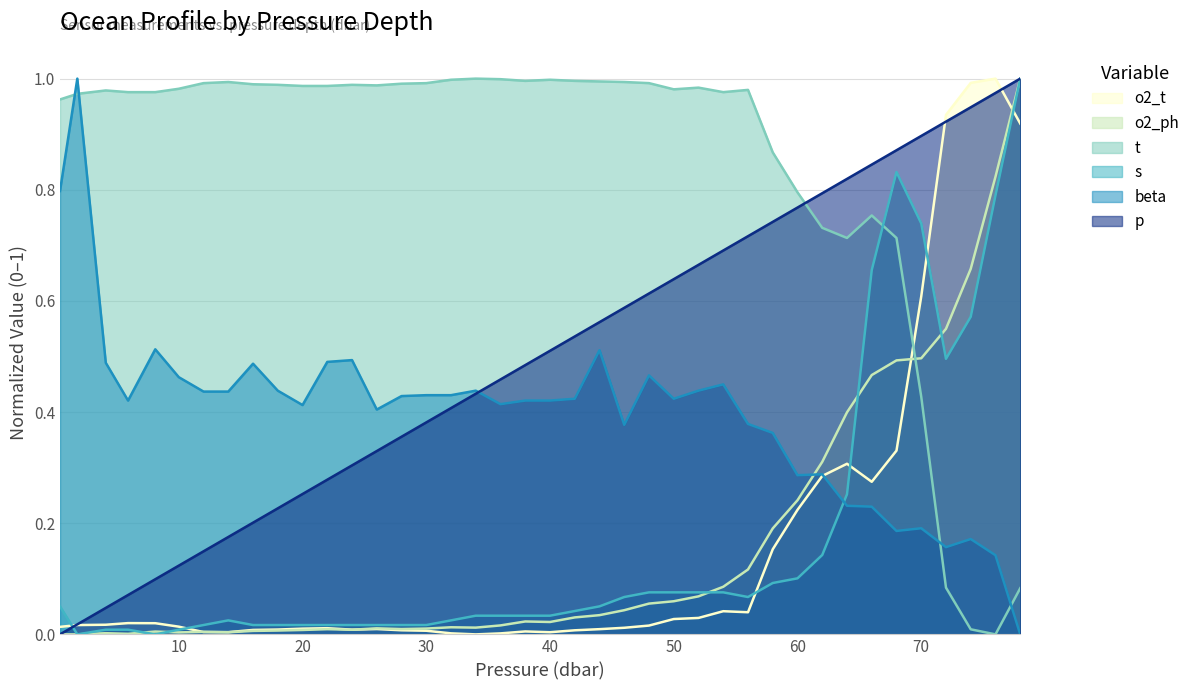

What is the sum of all beta values?

16.0